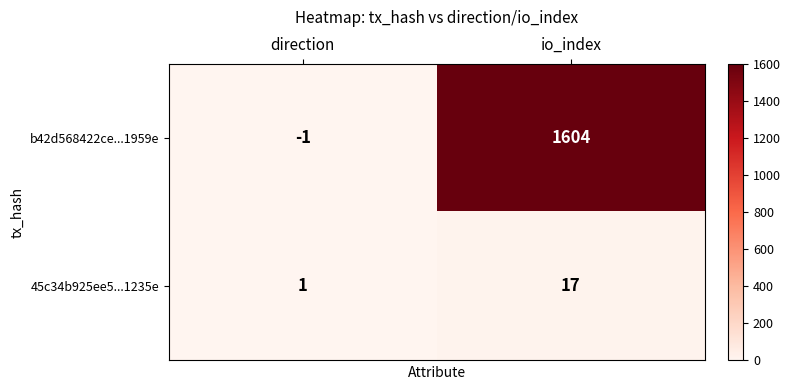

At how many categories does at least one series exceed 200?

1